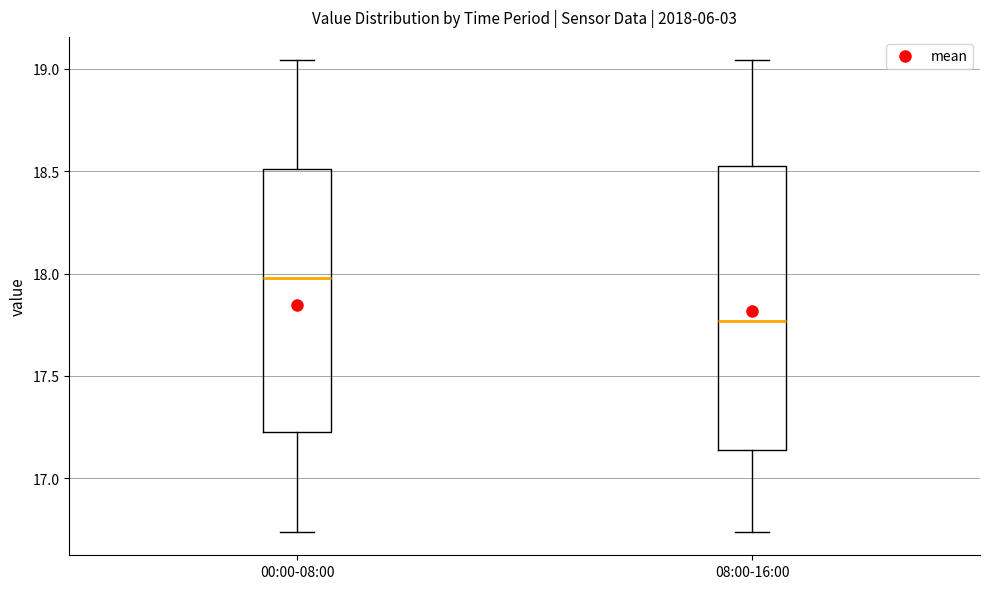

Reading left to right, read every box against the y-axis: the position of its median line, the range the box covers, and the ends of its whiskers. The values are not printed on the chart, so give them approximately, as read against the axis.

00:00-08:00: median 18.00, box 17.25 to 18.50, whiskers 16.75 to 19.05
08:00-16:00: median 17.75, box 17.15 to 18.50, whiskers 16.75 to 19.05